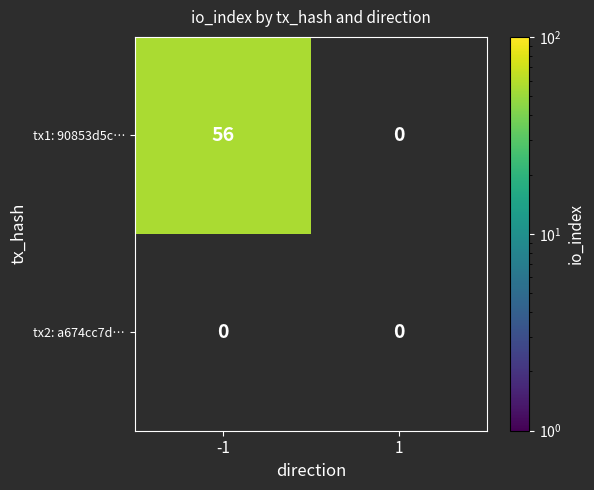

True or false: tx1: 90853d5c… has a value of 100 at -1.

False